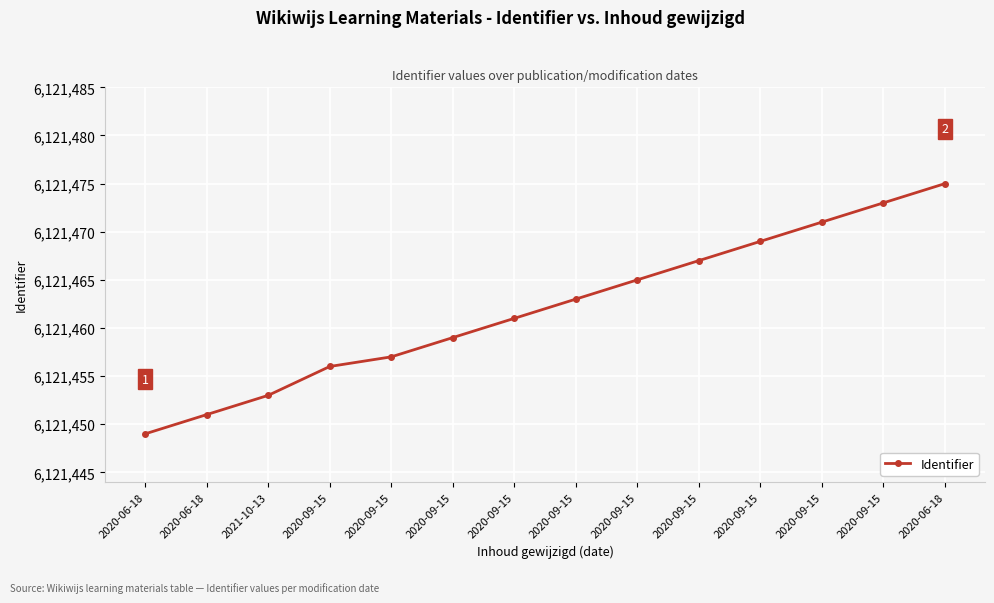

At which label is the value closest to 6121462?

2020-09-15